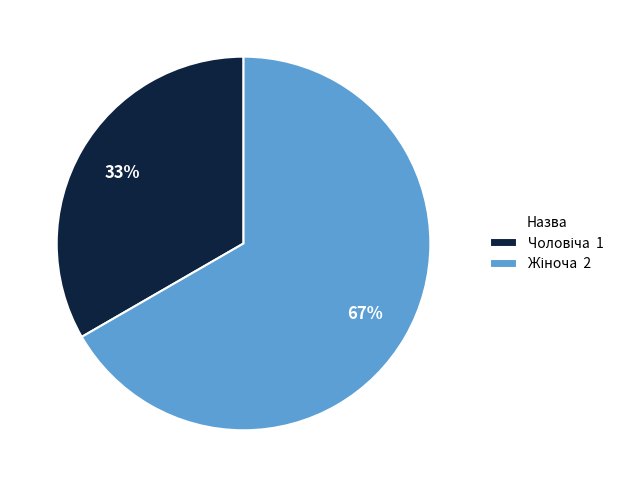

Is there any slice that represents more than half of the pie?

Yes